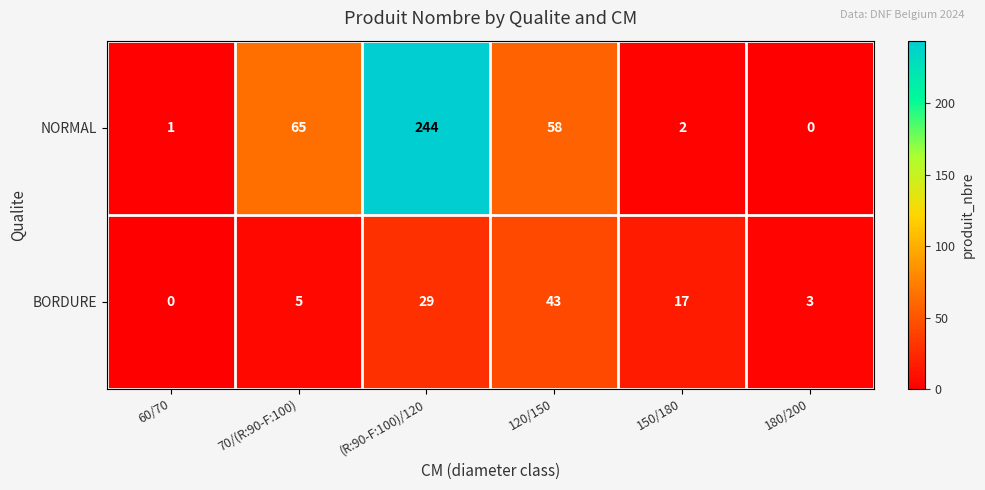

Rank the categories by NORMAL value from highest to lowest.

(R:90-F:100)/120, 70/(R:90-F:100), 120/150, 150/180, 60/70, 180/200